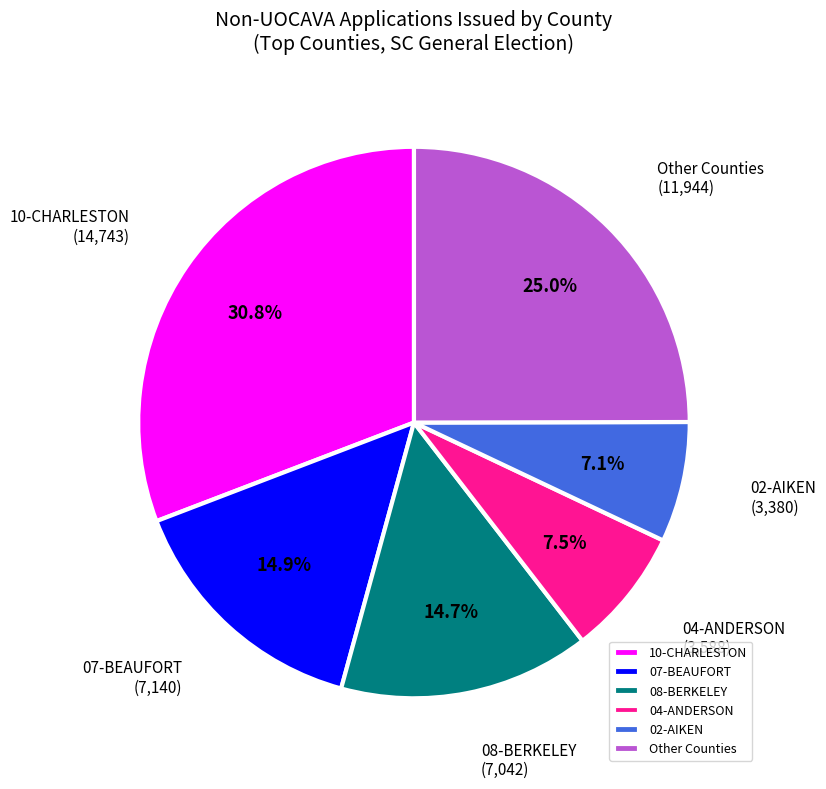

To the nearest percent, what percentage of the pie is 08-BERKELEY?

15%